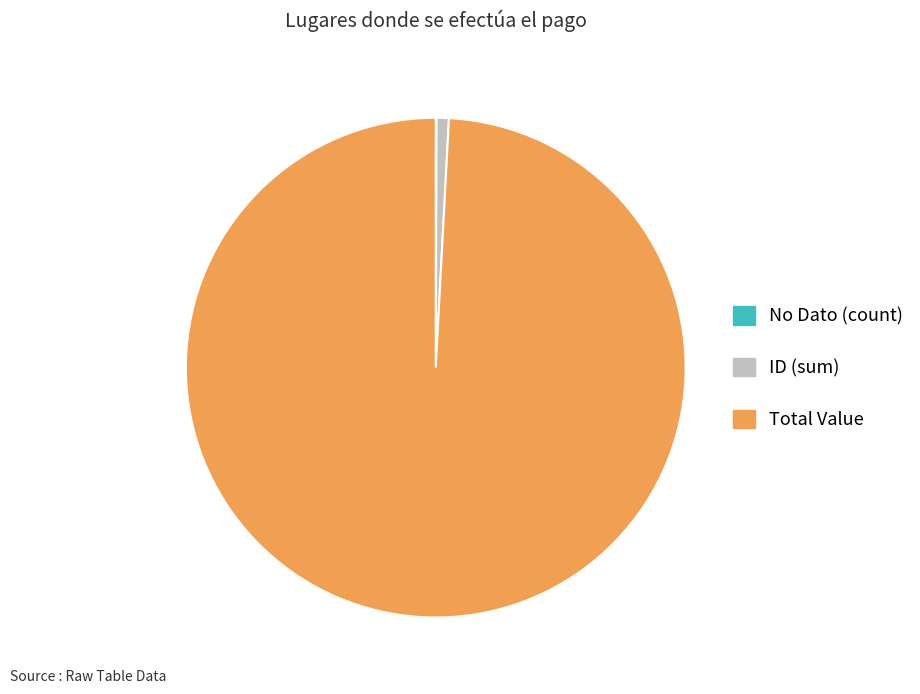

Which category has the biggest portion of the pie?

Total Value